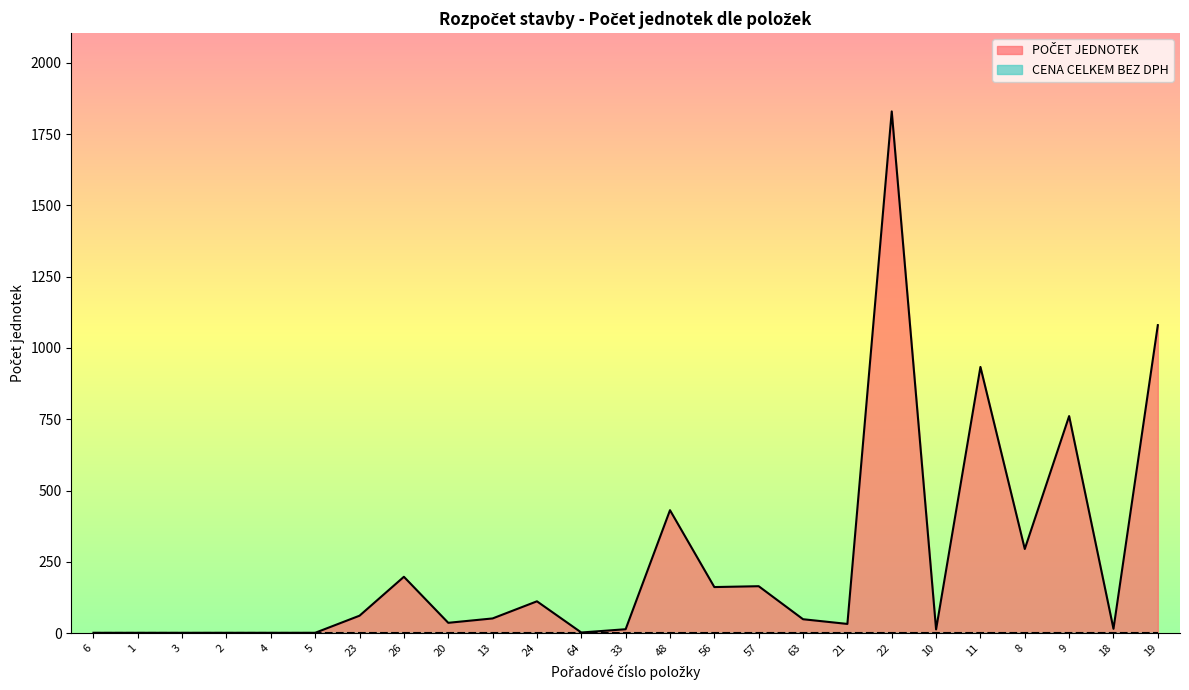

Is it true that the value at 24 is 111.4?

True